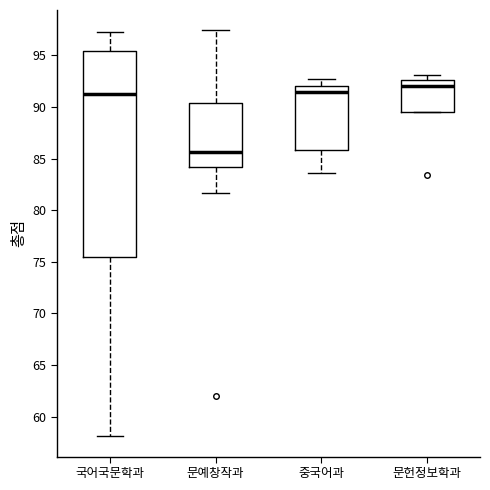

Where is the upper edge of the box for 문예창작과 on the y-axis? The values are not printed on the chart, so give them approximately, as read against the axis.

90.5